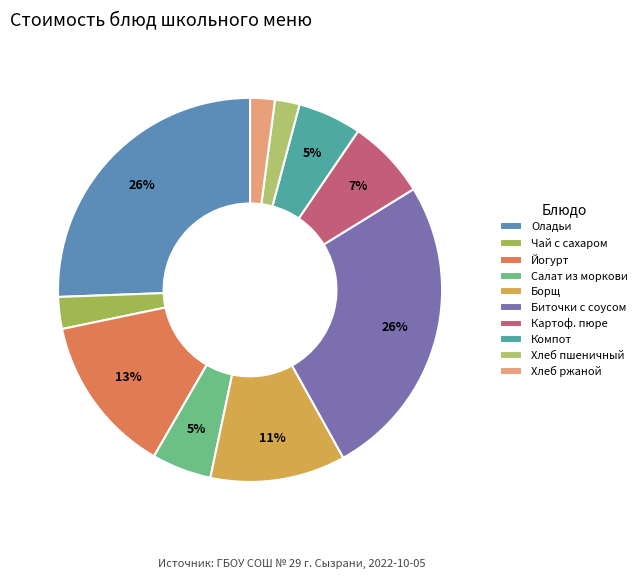

How much of the chart is everything except Чай с сахаром?

97.3%